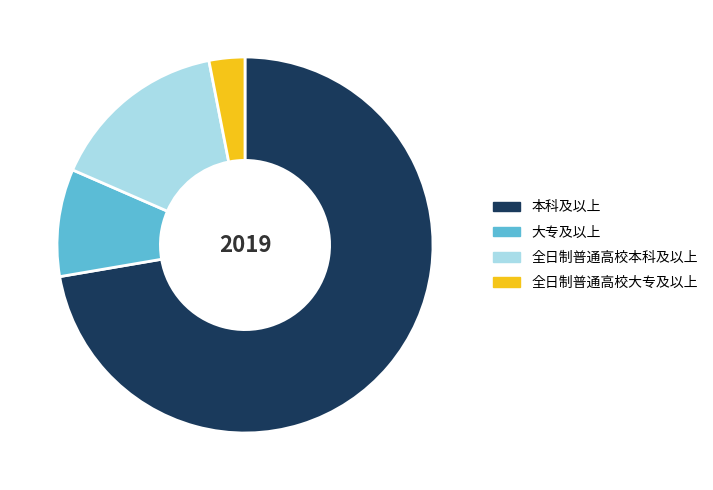

What is the smallest slice in the pie chart?

全日制普通高校大专及以上